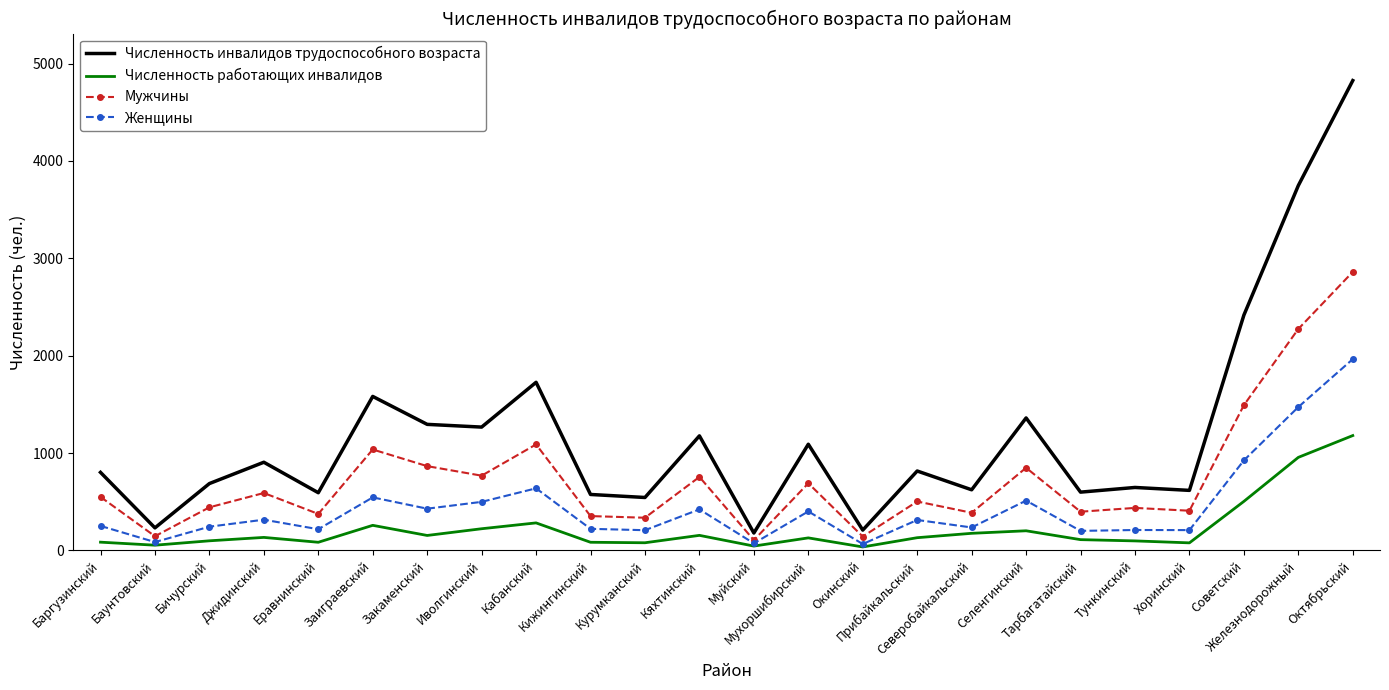

True or false: Численность инвалидов трудоспособного возраста and Численность работающих инвалидов cross at least once.

False